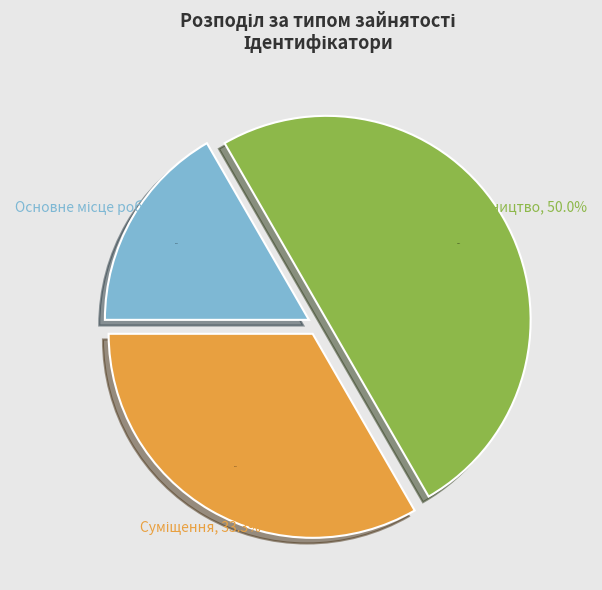

To the nearest percent, what percentage of the pie is Сумісництво?

50%